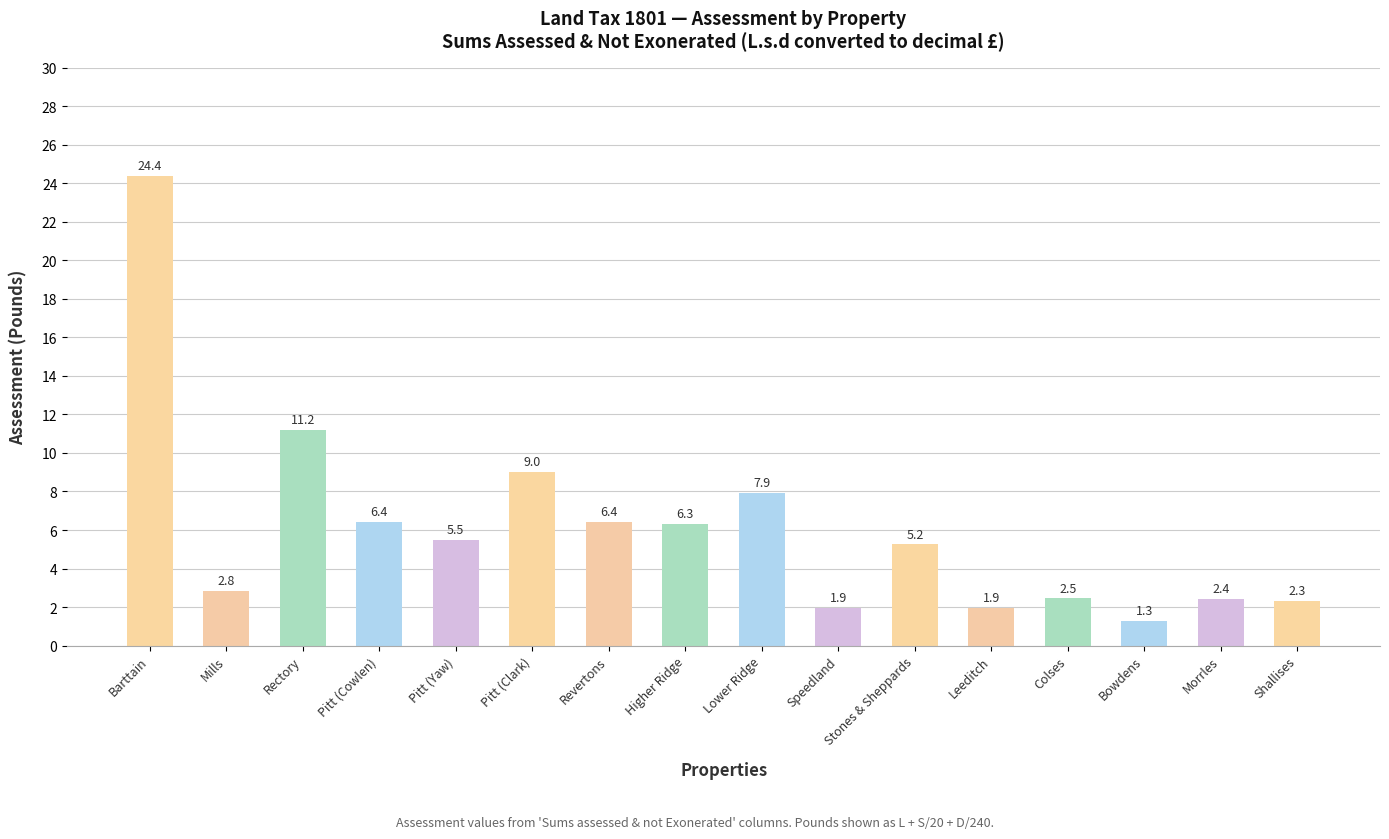

What position from the left is Speedland?

10